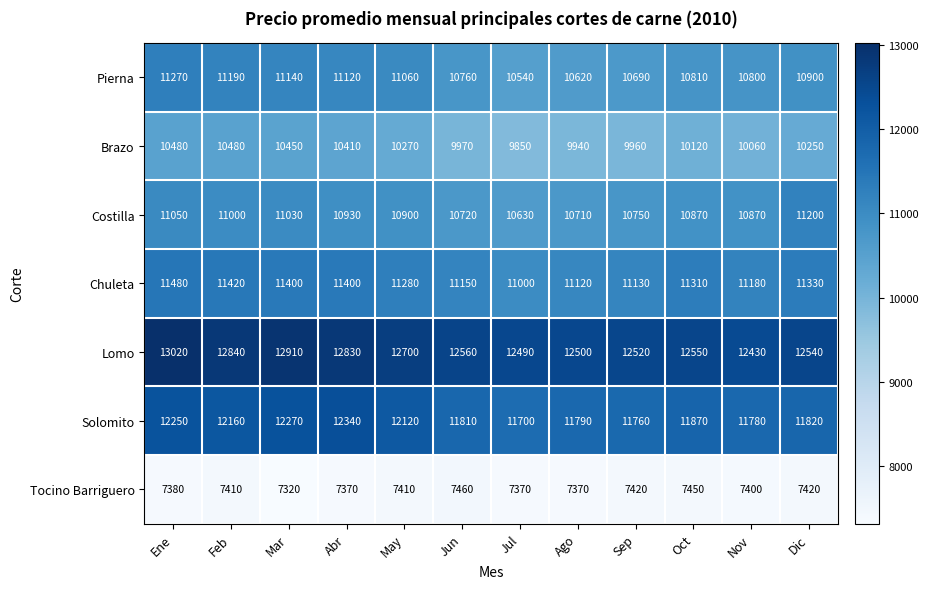

Where does the Chuleta series first go above 11310?

Ene